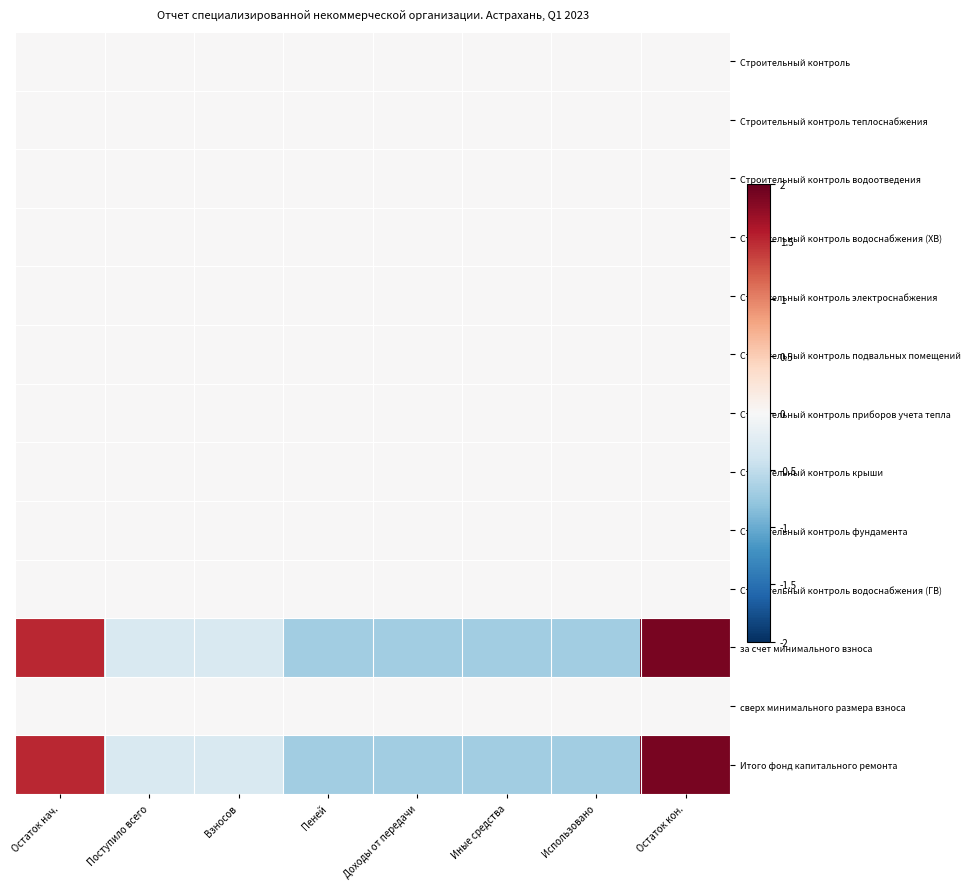

List the series in order of their peak value, lowest first.

Строительный контроль, Строительный контроль теплоснабжения, Строительный контроль водоотведения, Строительный контроль водоснабжения (ХВ), Строительный контроль электроснабжения, Строительный контроль подвальных помещений, Строительный контроль приборов учета тепла, Строительный контроль крыши, Строительный контроль фундамента, Строительный контроль водоснабжения (ГВ), сверх минимального размера взноса, за счет минимального взноса, Итого фонд капитального ремонта